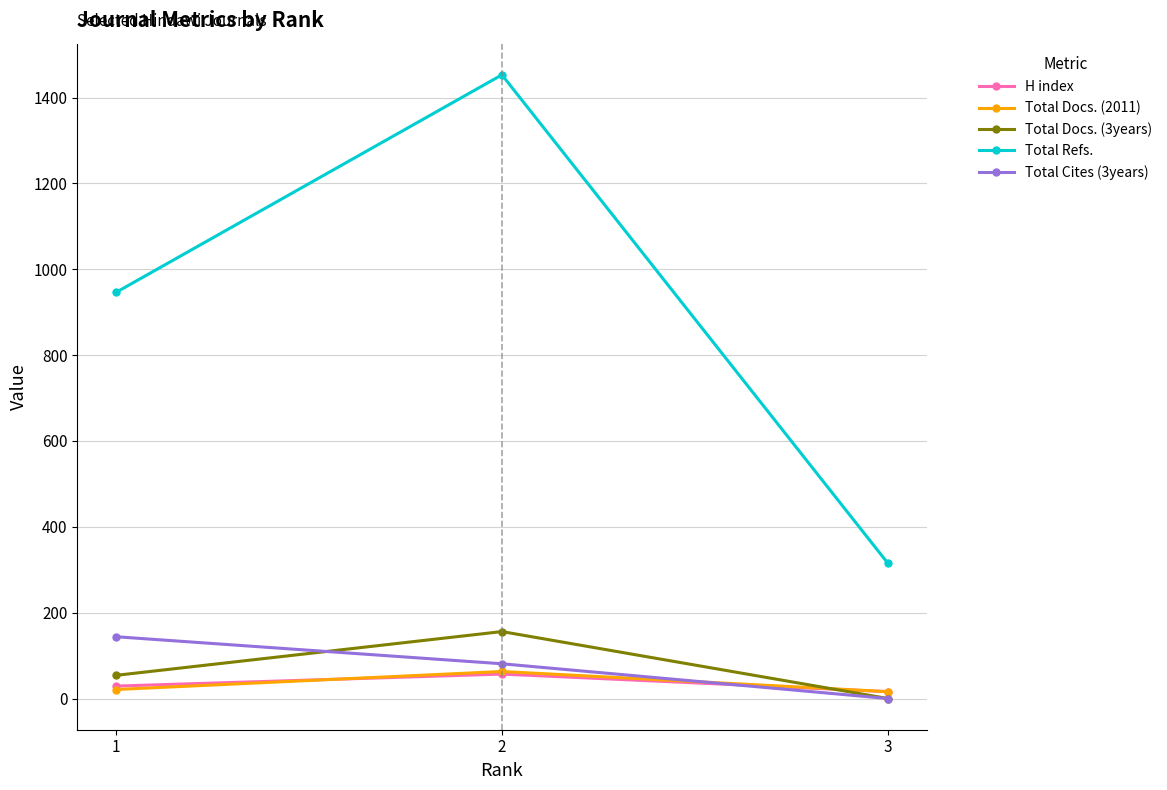

Count the Total Docs. (3years) values in the range 0 to 156.

3